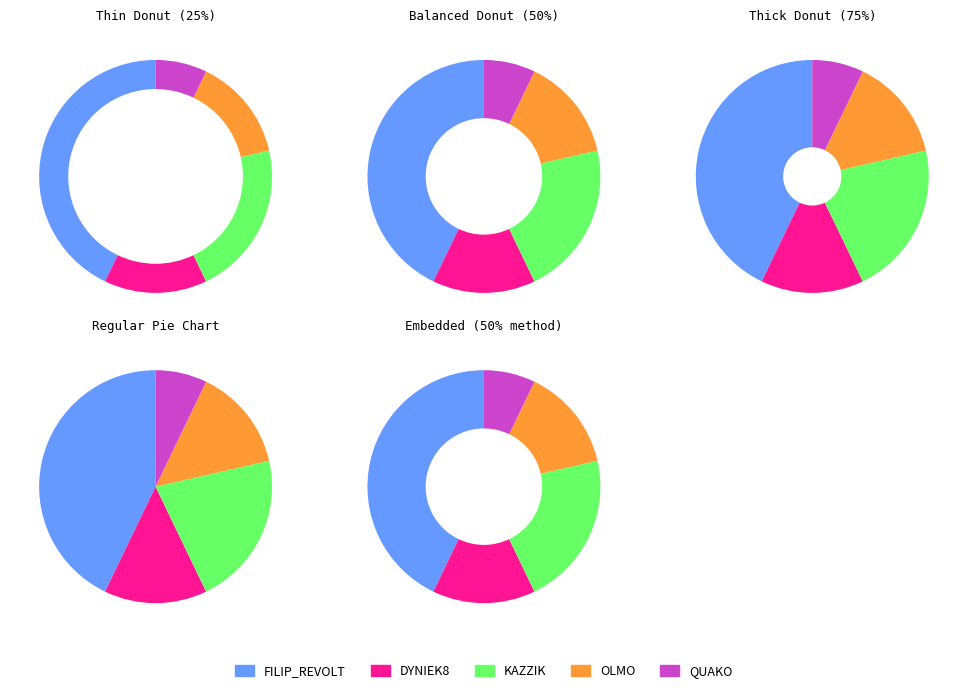

What is the largest slice in the pie chart?

FILIP_REVOLT